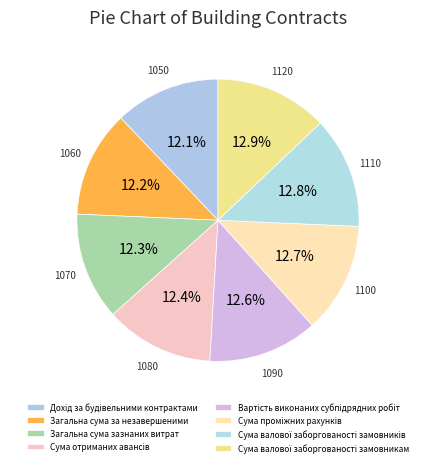

What is the ratio of the value at Сума отриманих авансів to the value at Дохід за будівельними контрактами?

1.0